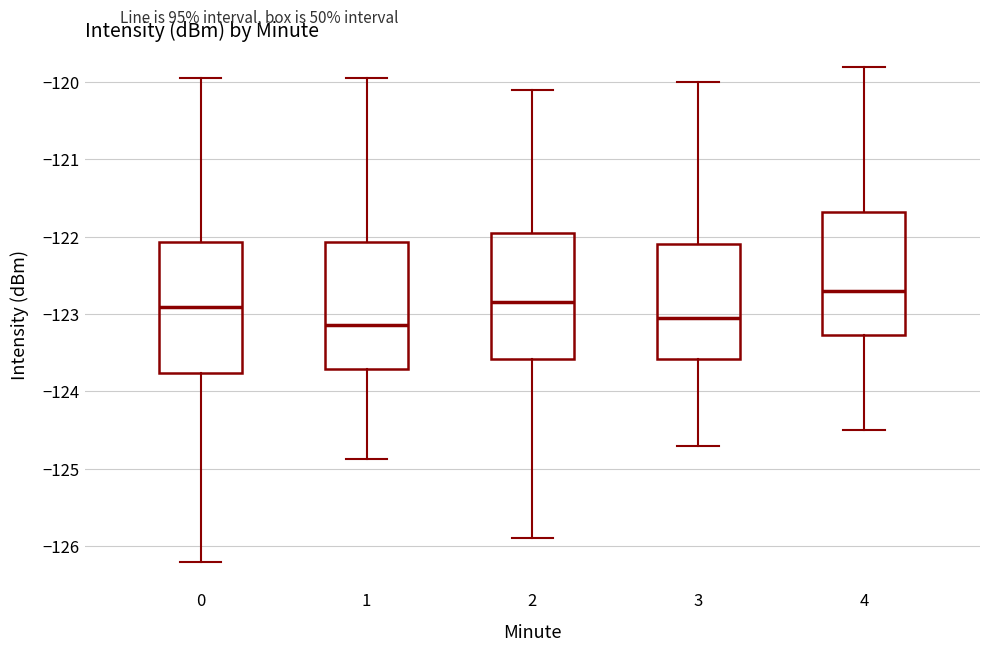

Reading left to right, transcribe this box plot: for each box, give where its median line is, the range the box spans, and where its two whiskers end, as read against the y-axis. The values are not printed on the chart, so give them approximately, as read against the axis.

0: median -122.9, box -123.8 to -122.1, whiskers -126.2 to -120.0
1: median -123.1, box -123.7 to -122.1, whiskers -124.9 to -120.0
2: median -122.8, box -123.6 to -121.9, whiskers -125.9 to -120.1
3: median -123.0, box -123.6 to -122.1, whiskers -124.7 to -120.0
4: median -122.7, box -123.3 to -121.7, whiskers -124.5 to -119.8